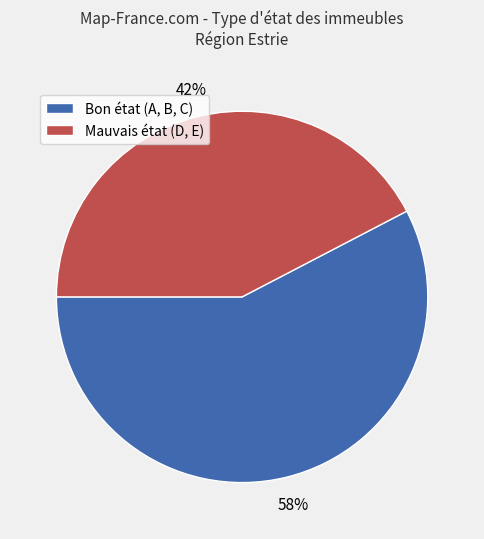

To the nearest percent, what is the average slice percentage?

50%